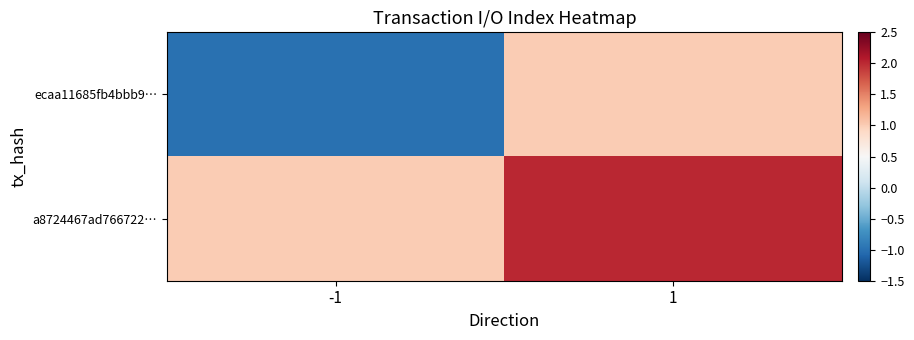

List the series in order of their peak value, highest first.

a8724467ad766722…, ecaa11685fb4bbb9…